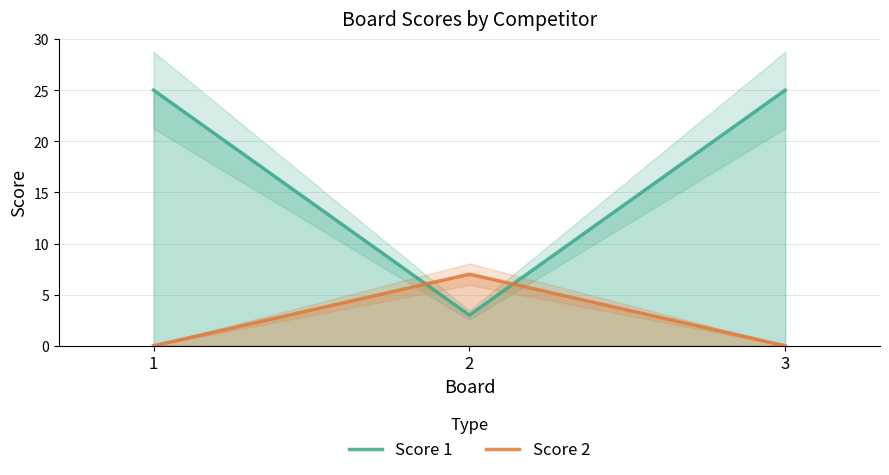

Does the chart display data point markers on the line(s)?

No